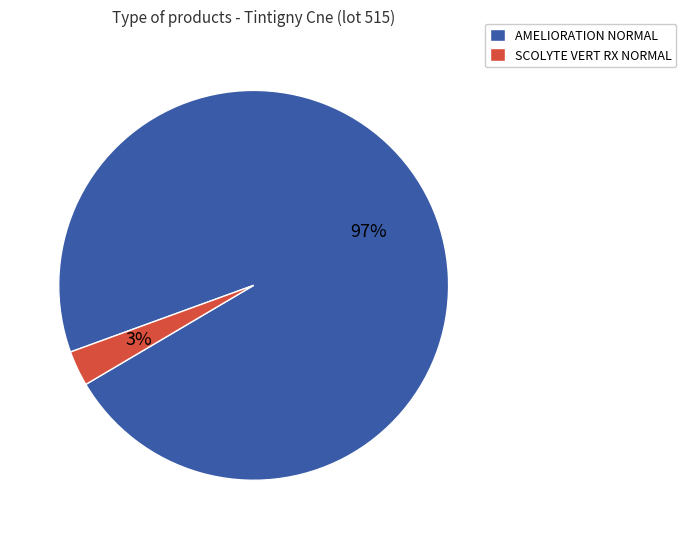

Count the number of slices in the pie.

2